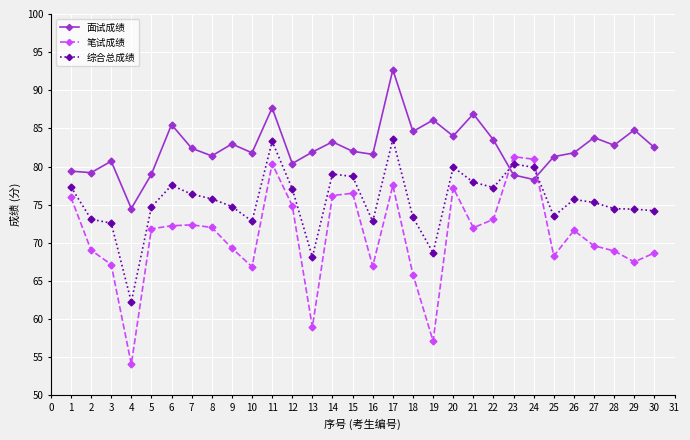

At how many categories does at least one series exceed 74?

30